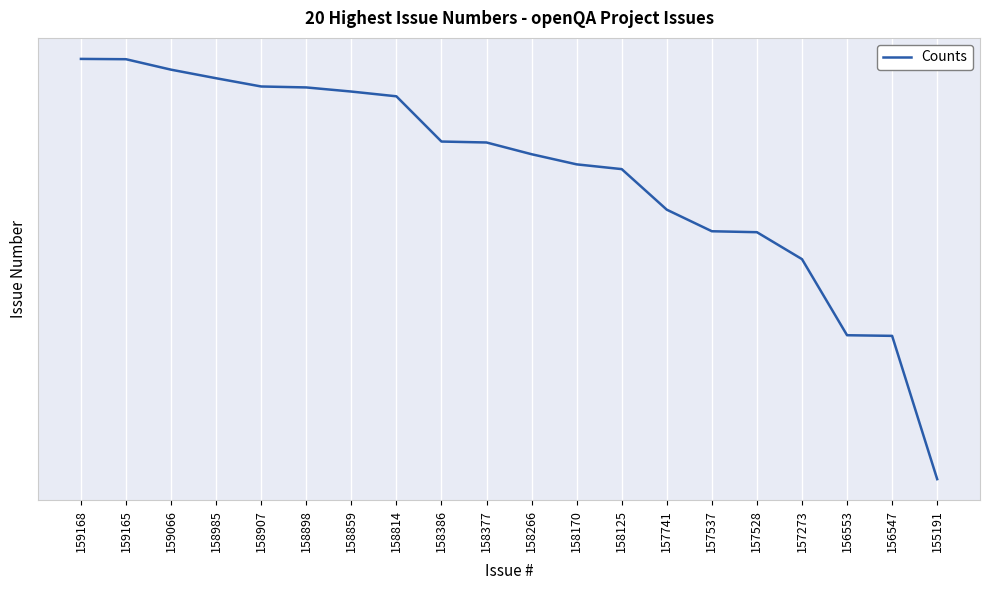

Does the chart have visible grid lines?

Yes